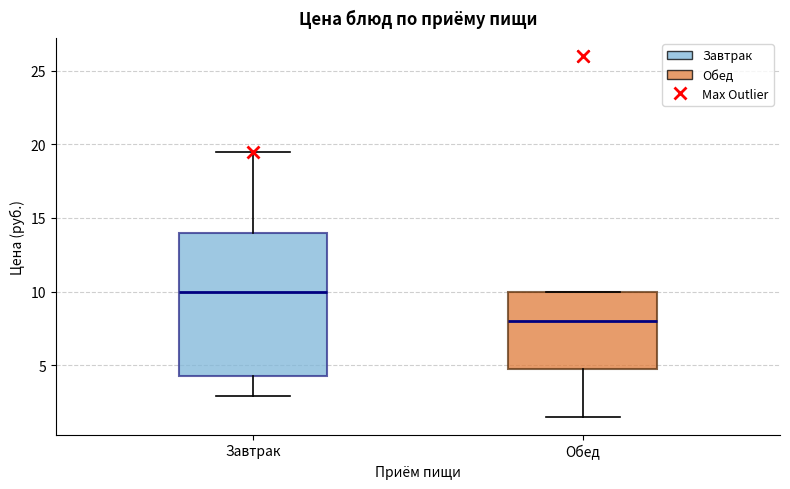

Where does the median line of the box for Обед sit on the y-axis? The values are not printed on the chart, so give them approximately, as read against the axis.

8.0